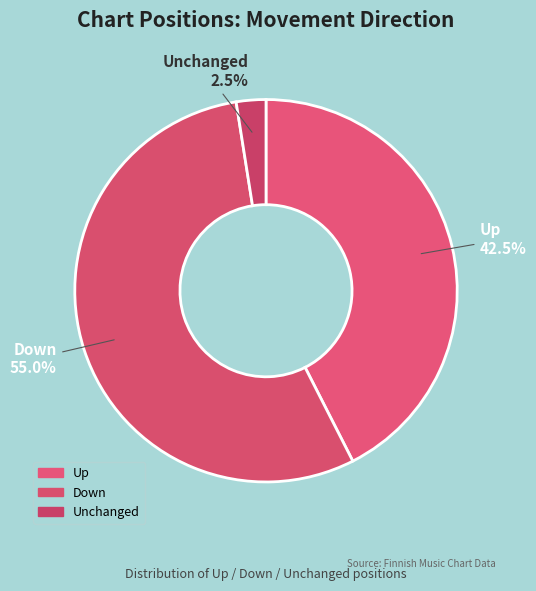

What is the ratio of the value at Up to the value at Unchanged?

17.0